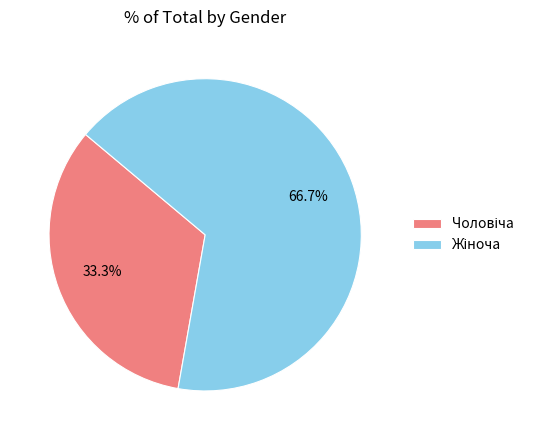

To the nearest percent, what is the average slice percentage?

50%